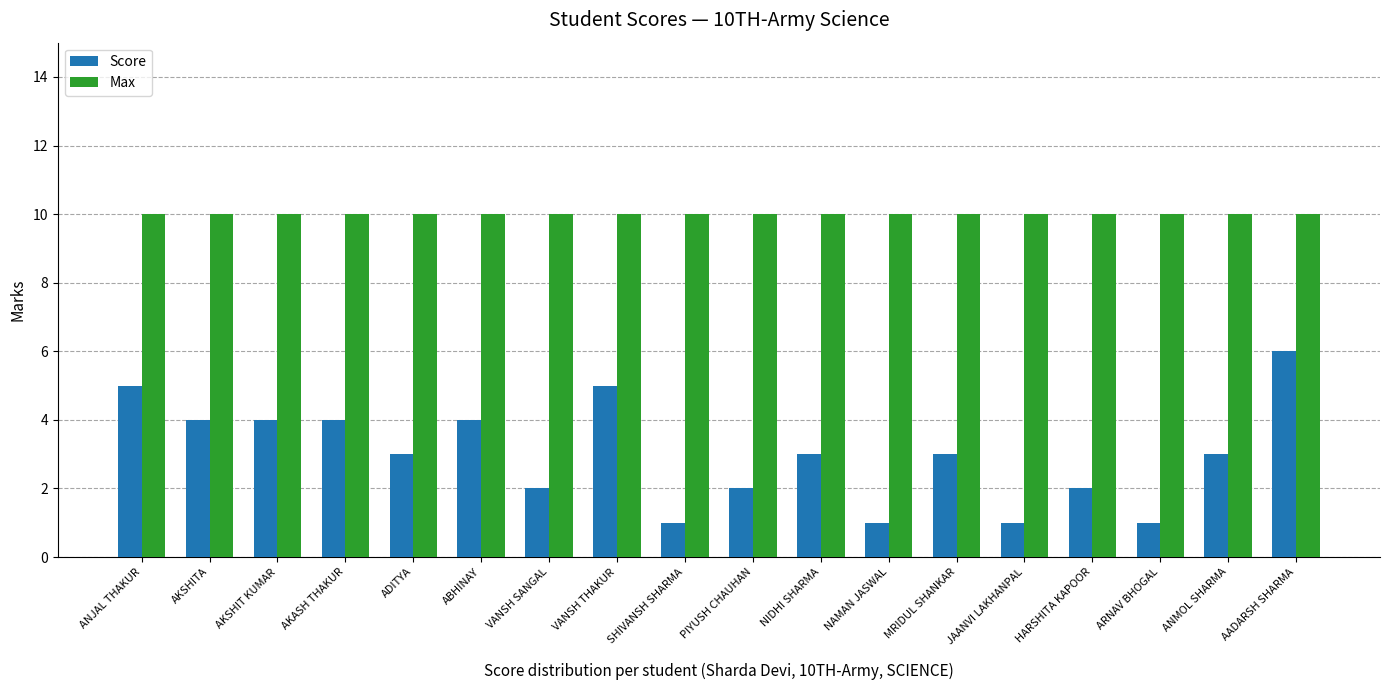

What is the label of the 15th bar from the left?

HARSHITA KAPOOR